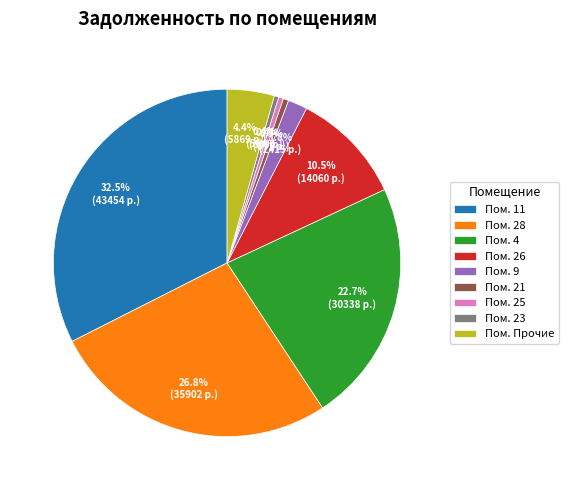

To the nearest percent, what is the average slice percentage?

11%